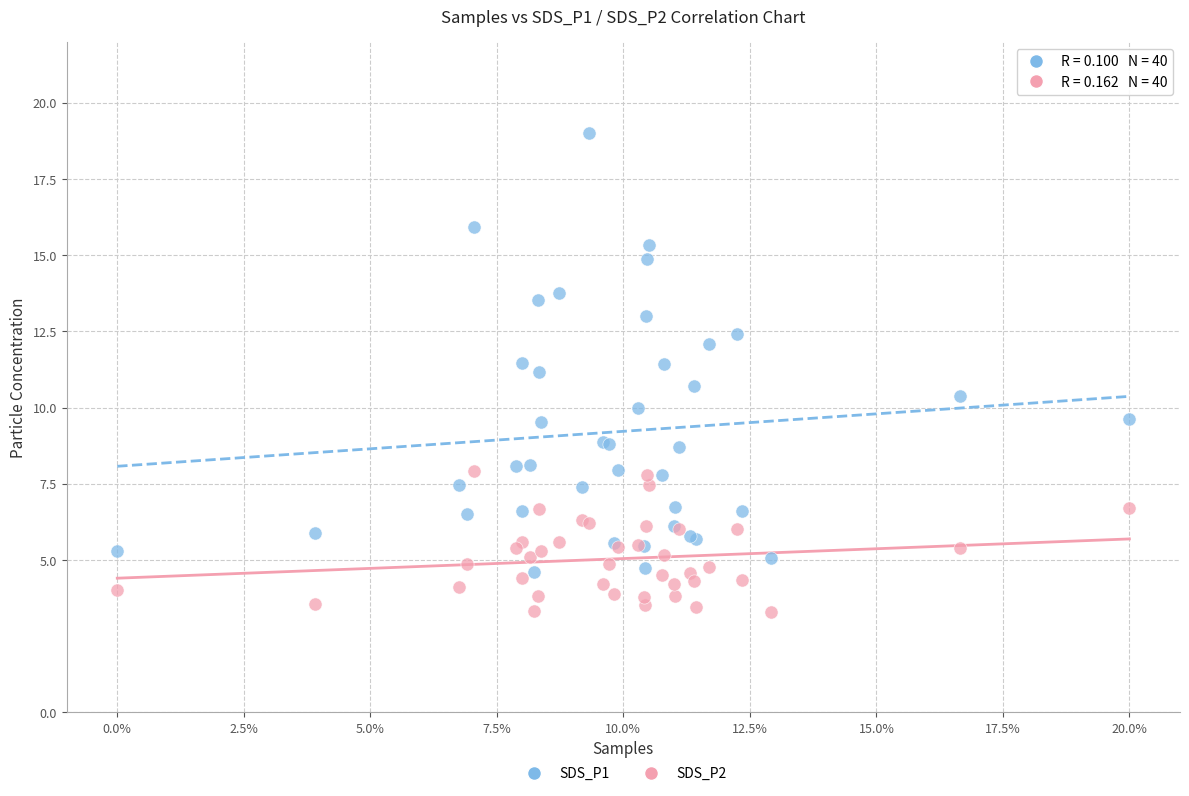

Which series has the widest spread of Y values?

SDS_P1